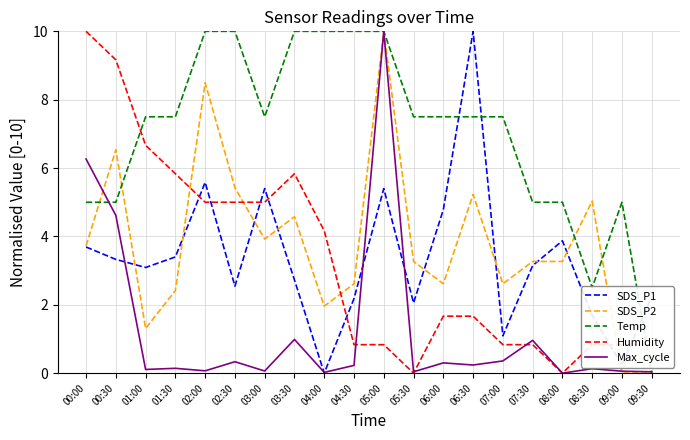

At 03:30, list the series in order from smallest to largest.

Max_cycle, SDS_P1, SDS_P2, Humidity, Temp